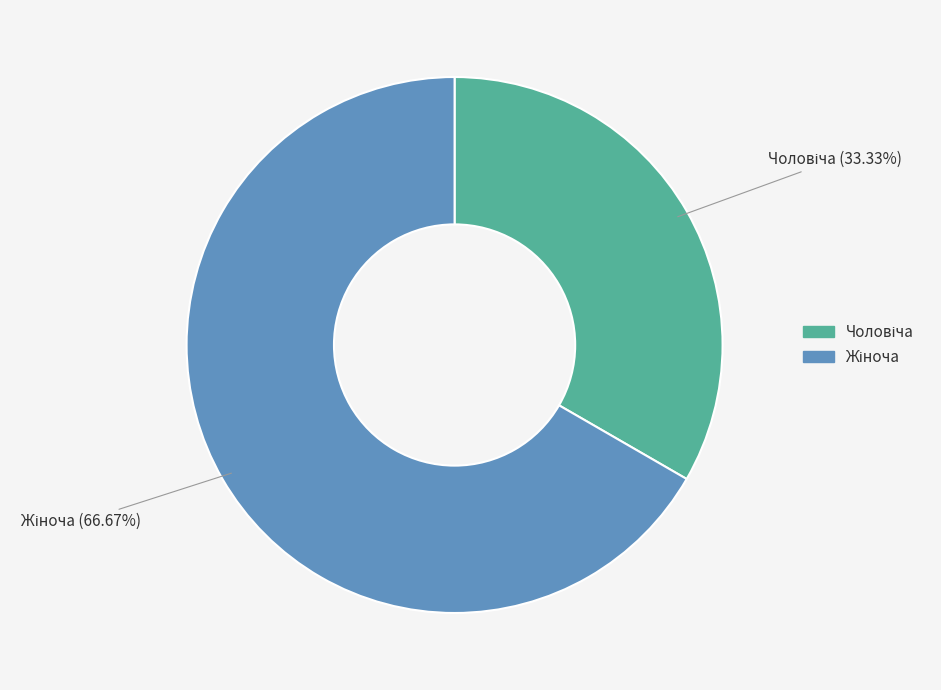

How many slices are in this pie chart?

2